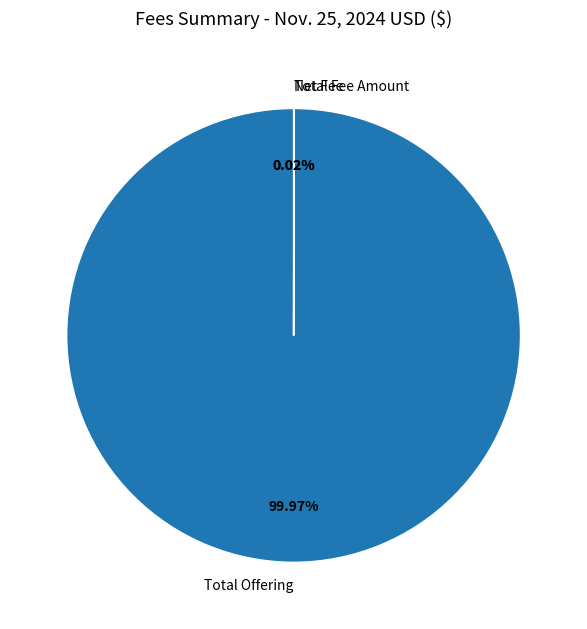

Does Total Offering represent more than half of the total?

Yes